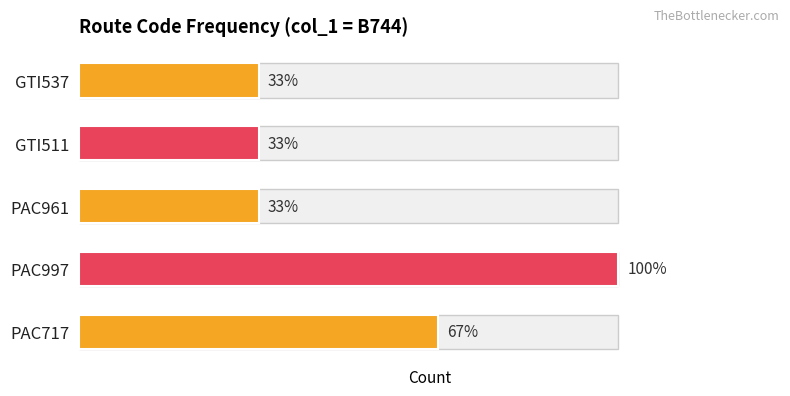

What is the ratio of the value at PAC997 to the value at PAC961?

3.0